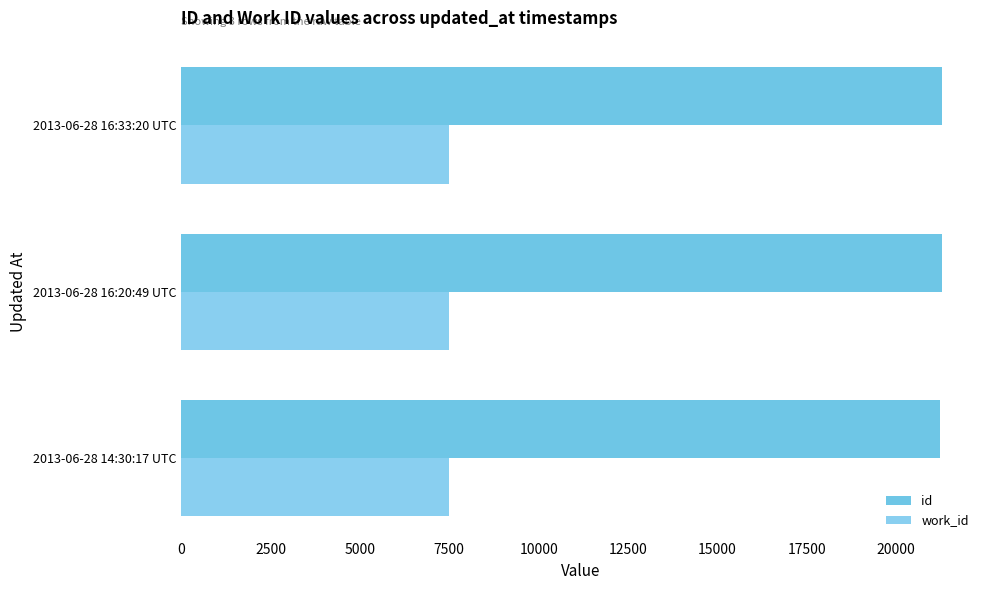

Count the number of categories in the chart.

3